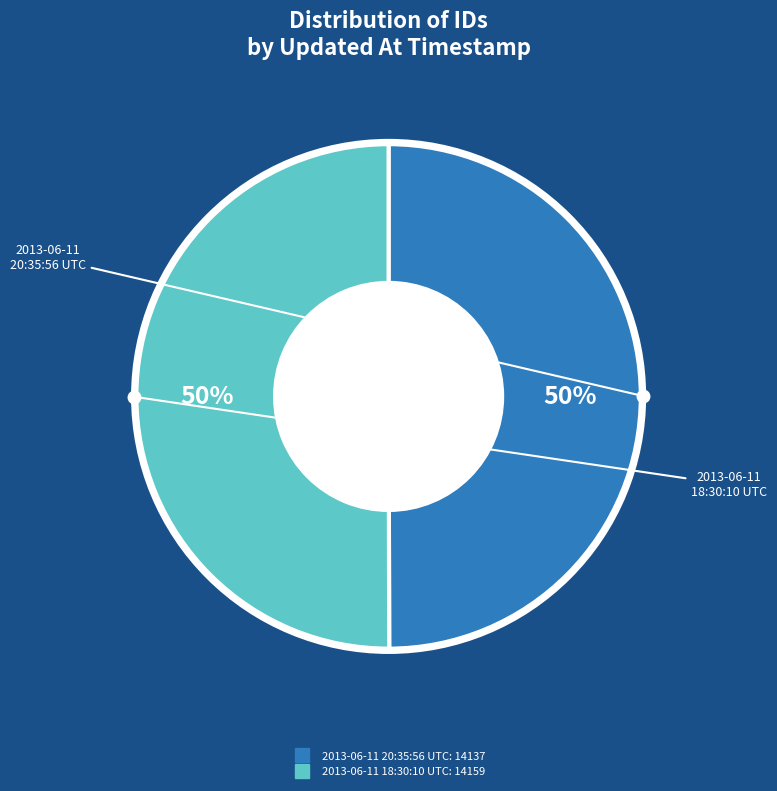

To the nearest percent, what is the combined percentage of 2013-06-11 18:30:10 UTC and 2013-06-11 20:35:56 UTC?

100%